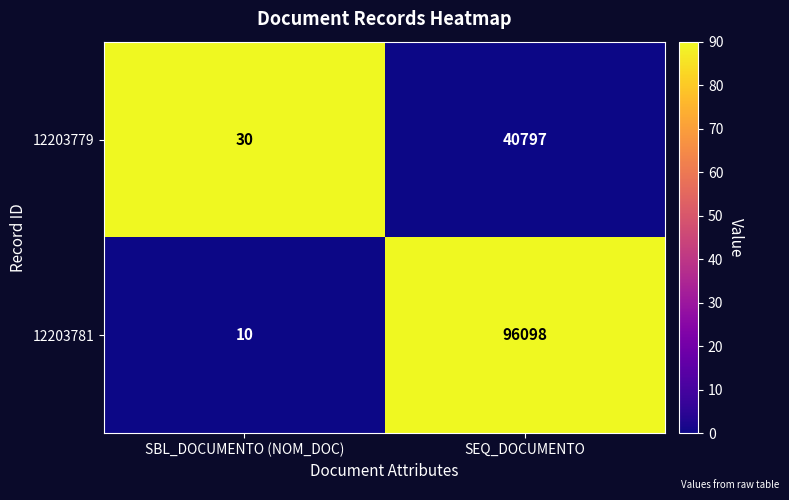

What value does the 12203781 series have at SBL_DOCUMENTO (NOM_DOC)?

10